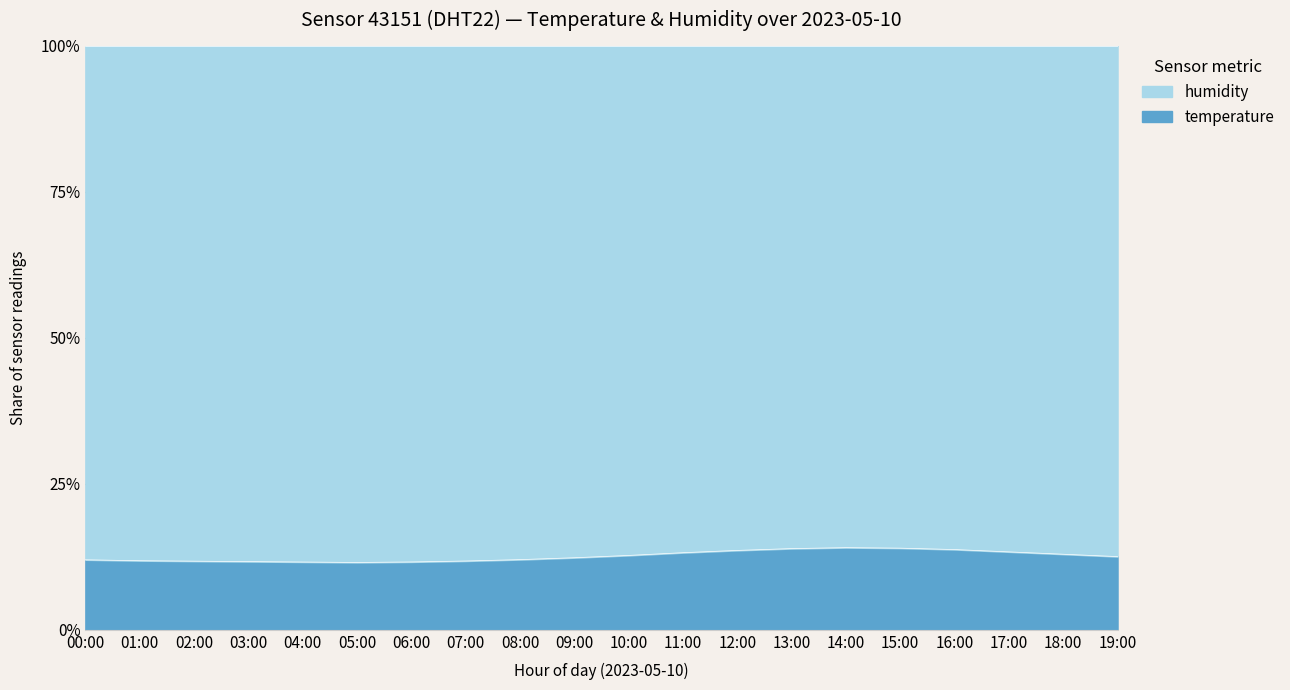

At which label does the data first exceed 12?

08:00